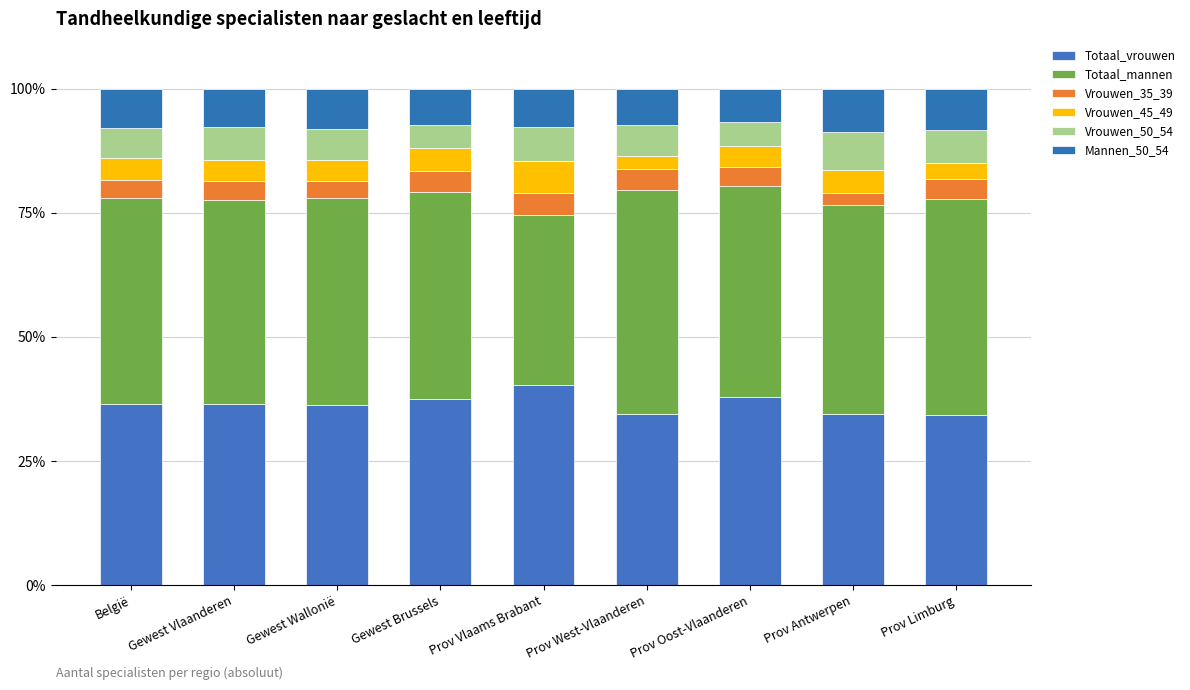

At how many categories does at least one series exceed 5?

9